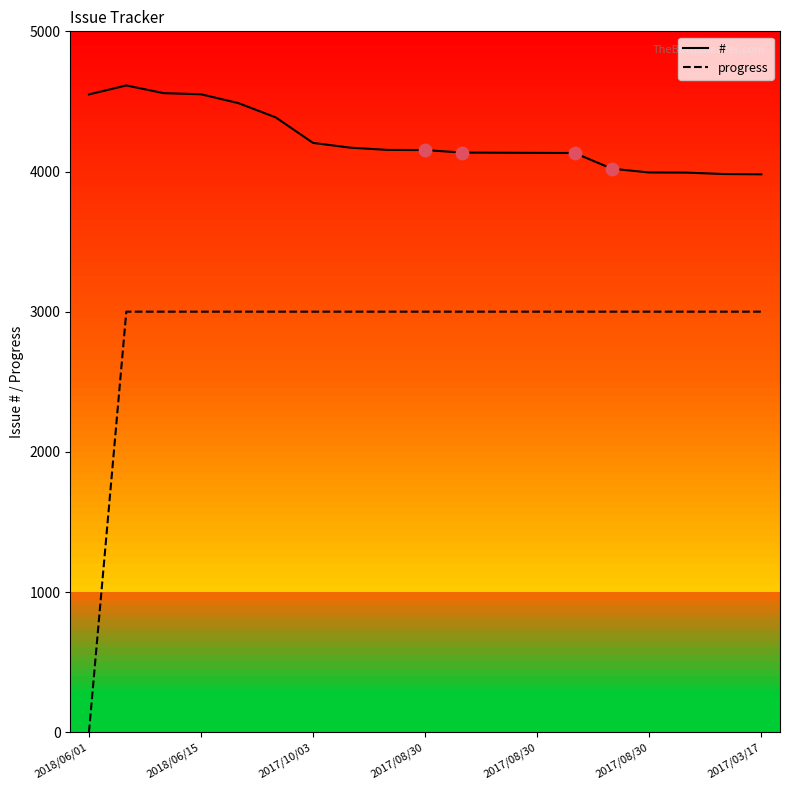

Which series has the largest total across all categories?

#